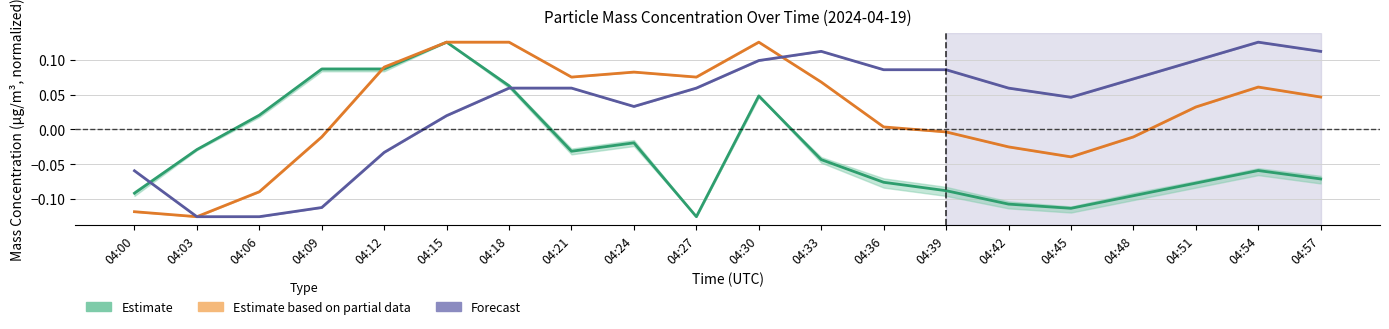

How many values in Estimate are below zero?

14